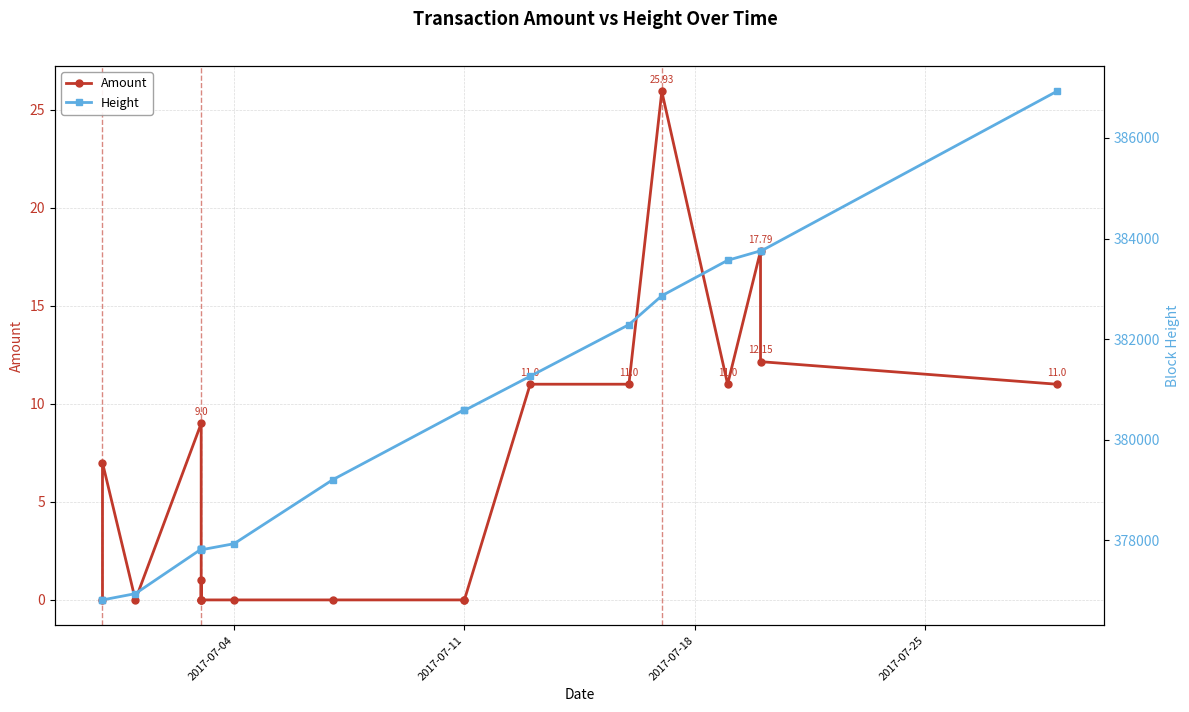

How many lines are shown in the chart?

2